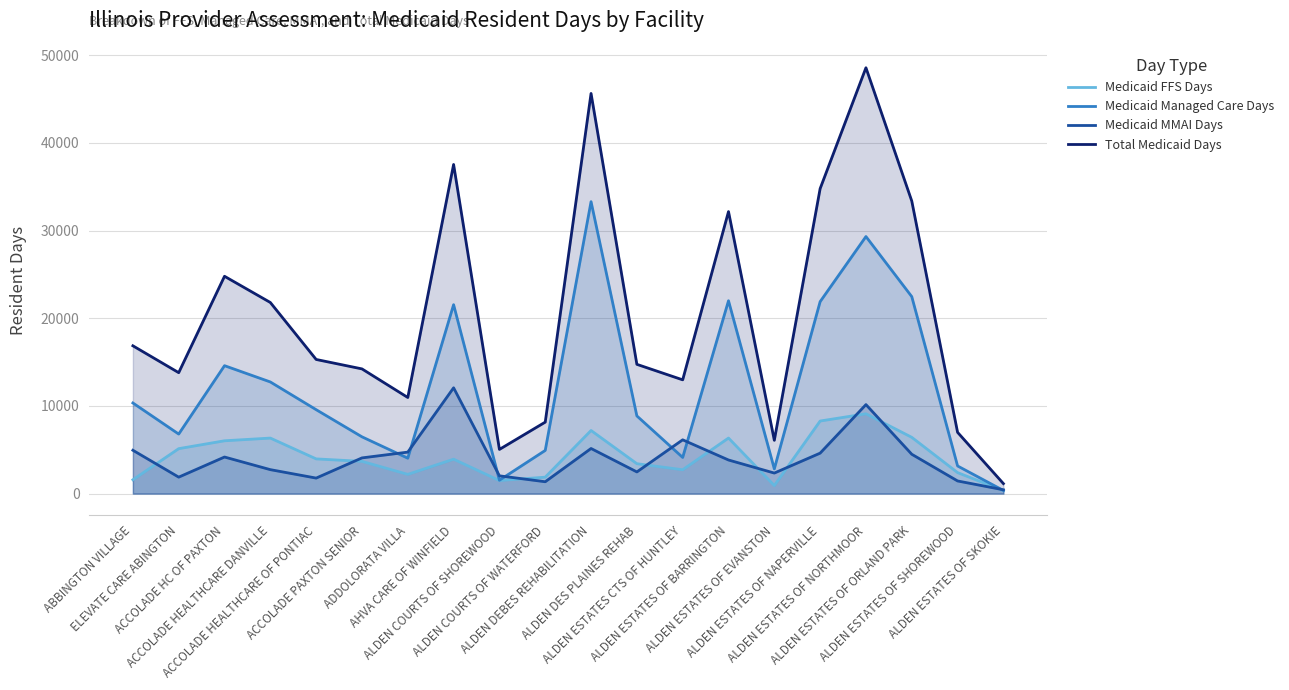

Reading right to left, extract all data points from this chart.

Medicaid FFS Days: ALDEN ESTATES OF SKOKIE=350.0	ALDEN ESTATES OF SHOREWOOD=2393.0	ALDEN ESTATES OF ORLAND PARK=6416.0	ALDEN ESTATES OF NORTHMOOR=9102.0	ALDEN ESTATES OF NAPERVILLE=8277.0	ALDEN ESTATES OF EVANSTON=918.0	ALDEN ESTATES OF BARRINGTON=6336.0	ALDEN ESTATES CTS OF HUNTLEY=2719.0	ALDEN DES PLAINES REHAB=3410.0	ALDEN DEBES REHABILITATION=7197.0	ALDEN COURTS OF WATERFORD=1875.0	ALDEN COURTS OF SHOREWOOD=1488.0	AHVA CARE OF WINFIELD=3926.0	ADDOLORATA VILLA=2193.0	ACCOLADE PAXTON SENIOR=3677.0	ACCOLADE HEALTHCARE OF PONTIAC=3958.0	ACCOLADE HEALTHCARE DANVILLE=6332.0	ACCOLADE HC OF PAXTON=6024.0	ELEVATE CARE ABINGTON=5126.0	ABBINGTON VILLAGE=1578.0
Medicaid Managed Care Days: ALDEN ESTATES OF SKOKIE=355.0	ALDEN ESTATES OF SHOREWOOD=3152.0	ALDEN ESTATES OF ORLAND PARK=22464.0	ALDEN ESTATES OF NORTHMOOR=29317.0	ALDEN ESTATES OF NAPERVILLE=21890.0	ALDEN ESTATES OF EVANSTON=2817.0	ALDEN ESTATES OF BARRINGTON=21994.0	ALDEN ESTATES CTS OF HUNTLEY=4123.0	ALDEN DES PLAINES REHAB=8859.0	ALDEN DEBES REHABILITATION=33295.0	ALDEN COURTS OF WATERFORD=4924.0	ALDEN COURTS OF SHOREWOOD=1525.0	AHVA CARE OF WINFIELD=21545.0	ADDOLORATA VILLA=4037.0	ACCOLADE PAXTON SENIOR=6474.0	ACCOLADE HEALTHCARE OF PONTIAC=9571.0	ACCOLADE HEALTHCARE DANVILLE=12732.0	ACCOLADE HC OF PAXTON=14589.0	ELEVATE CARE ABINGTON=6789.0	ABBINGTON VILLAGE=10336.0
Medicaid MMAI Days: ALDEN ESTATES OF SKOKIE=435.0	ALDEN ESTATES OF SHOREWOOD=1441.4	ALDEN ESTATES OF ORLAND PARK=4487.0	ALDEN ESTATES OF NORTHMOOR=10150.0	ALDEN ESTATES OF NAPERVILLE=4614.1	ALDEN ESTATES OF EVANSTON=2341.9	ALDEN ESTATES OF BARRINGTON=3832.1	ALDEN ESTATES CTS OF HUNTLEY=6133.0	ALDEN DES PLAINES REHAB=2473.0	ALDEN DEBES REHABILITATION=5144.0	ALDEN COURTS OF WATERFORD=1352.4	ALDEN COURTS OF SHOREWOOD=2027.0	AHVA CARE OF WINFIELD=12066.0	ADDOLORATA VILLA=4731.0	ACCOLADE PAXTON SENIOR=4071.0	ACCOLADE HEALTHCARE OF PONTIAC=1769.0	ACCOLADE HEALTHCARE DANVILLE=2731.7	ACCOLADE HC OF PAXTON=4172.0	ELEVATE CARE ABINGTON=1877.0	ABBINGTON VILLAGE=4943.0
Total Medicaid Days: ALDEN ESTATES OF SKOKIE=1140.0	ALDEN ESTATES OF SHOREWOOD=6986.4	ALDEN ESTATES OF ORLAND PARK=33367.0	ALDEN ESTATES OF NORTHMOOR=48569.0	ALDEN ESTATES OF NAPERVILLE=34781.1	ALDEN ESTATES OF EVANSTON=6076.9	ALDEN ESTATES OF BARRINGTON=32162.1	ALDEN ESTATES CTS OF HUNTLEY=12975.0	ALDEN DES PLAINES REHAB=14742.0	ALDEN DEBES REHABILITATION=45636.0	ALDEN COURTS OF WATERFORD=8151.4	ALDEN COURTS OF SHOREWOOD=5040.0	AHVA CARE OF WINFIELD=37537.0	ADDOLORATA VILLA=10961.0	ACCOLADE PAXTON SENIOR=14222.0	ACCOLADE HEALTHCARE OF PONTIAC=15298.0	ACCOLADE HEALTHCARE DANVILLE=21795.7	ACCOLADE HC OF PAXTON=24785.0	ELEVATE CARE ABINGTON=13792.0	ABBINGTON VILLAGE=16857.0